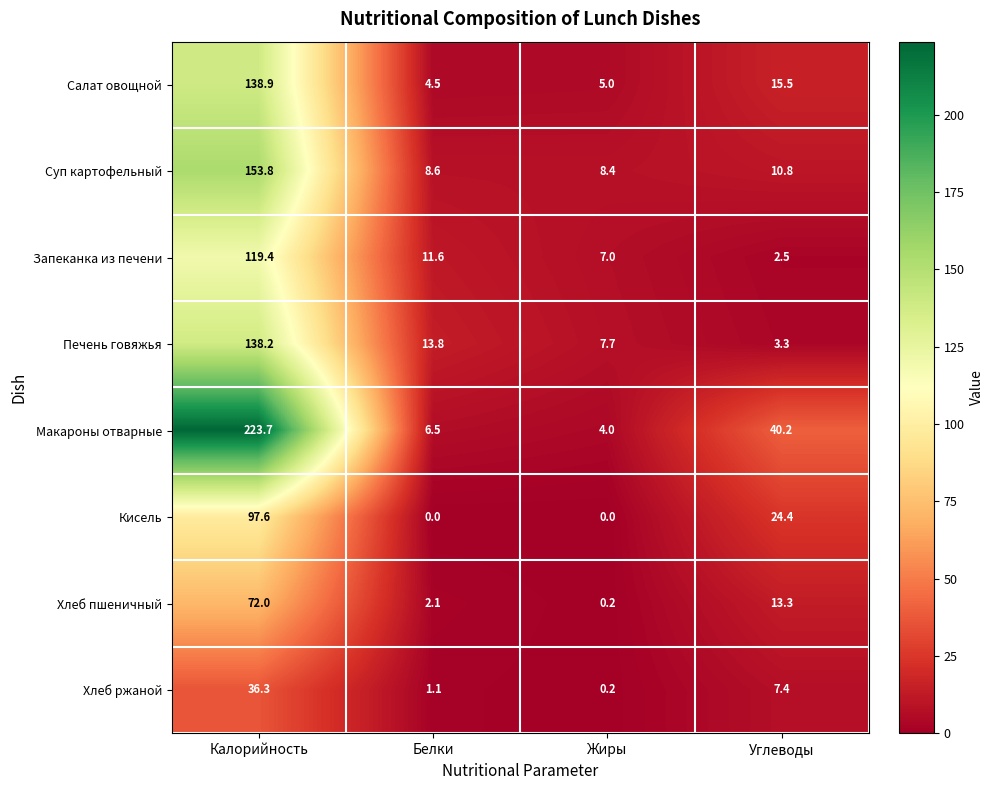

What is the total value across all series at Калорийность?

979.9